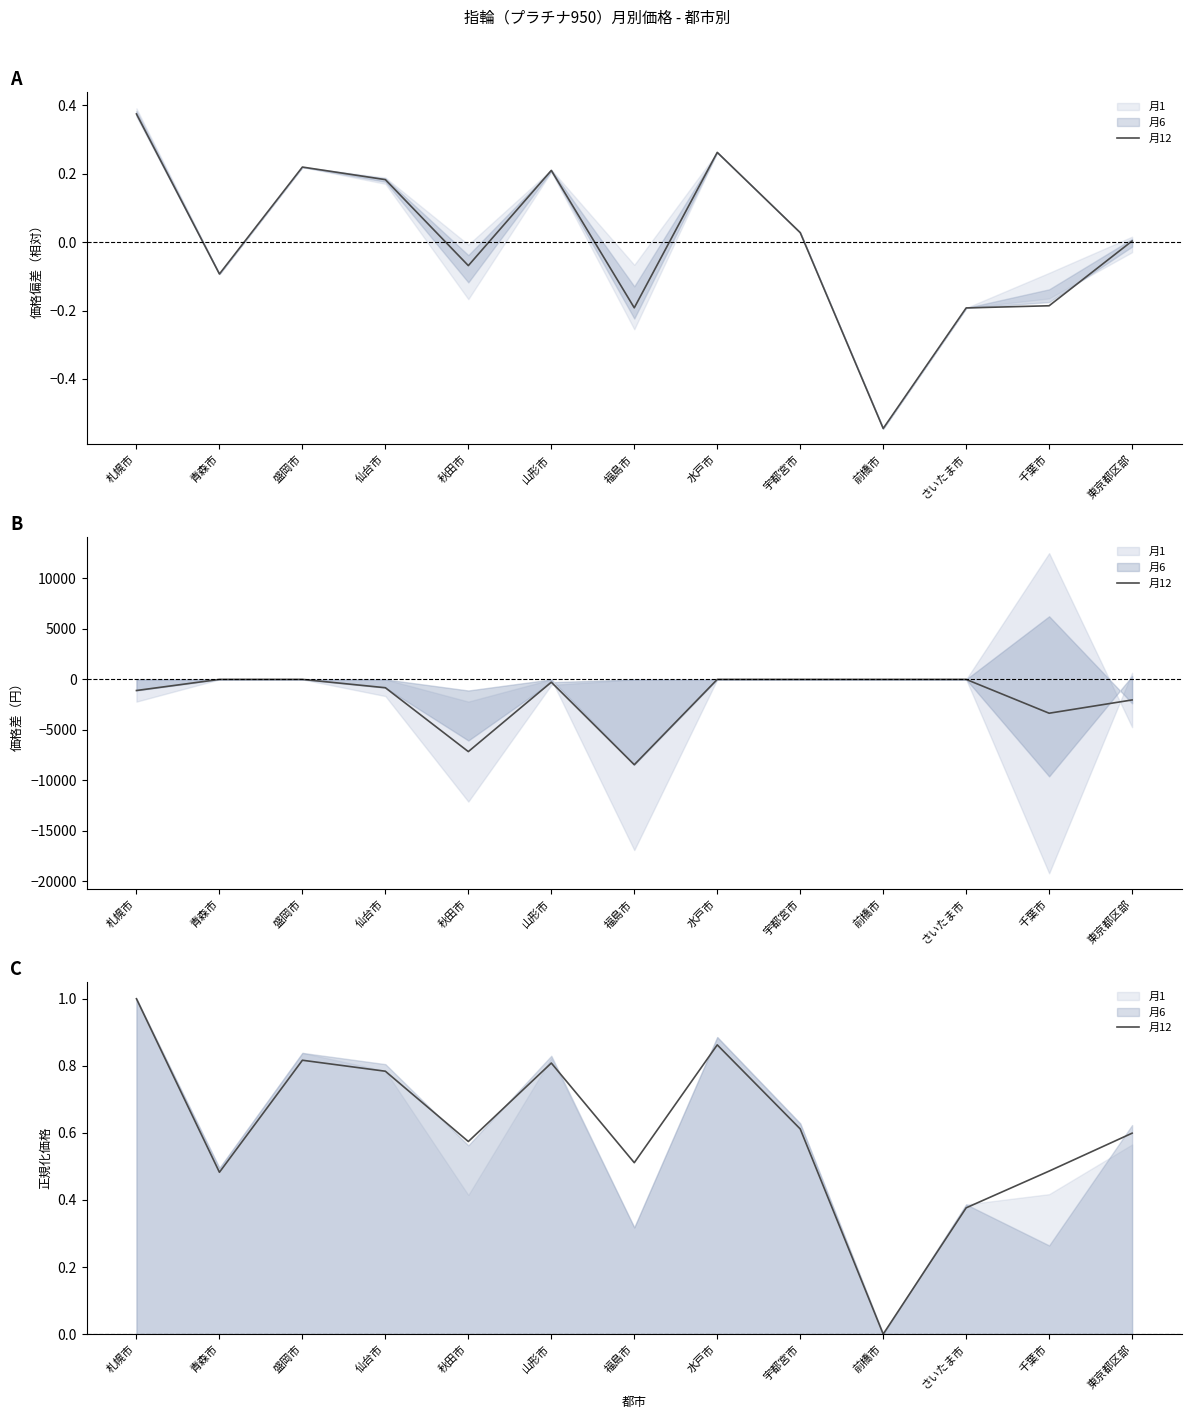

How many values exceed 0?

12